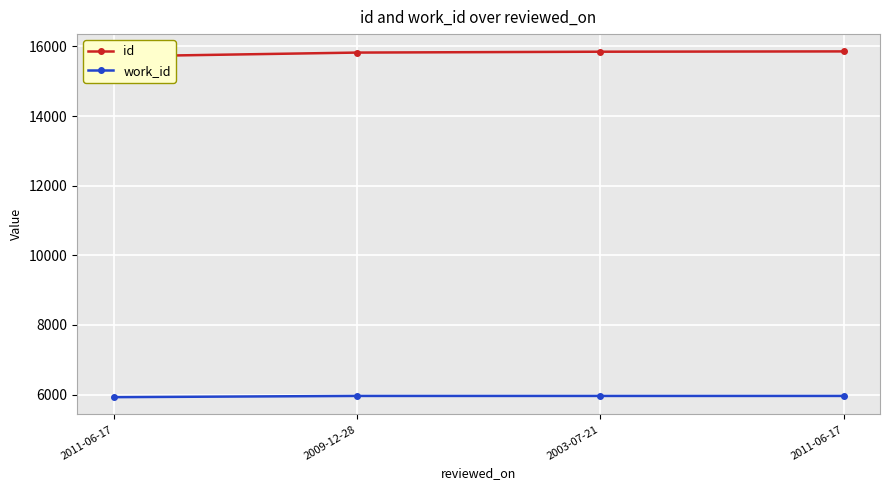

What is the sum of all work_id values?

23805